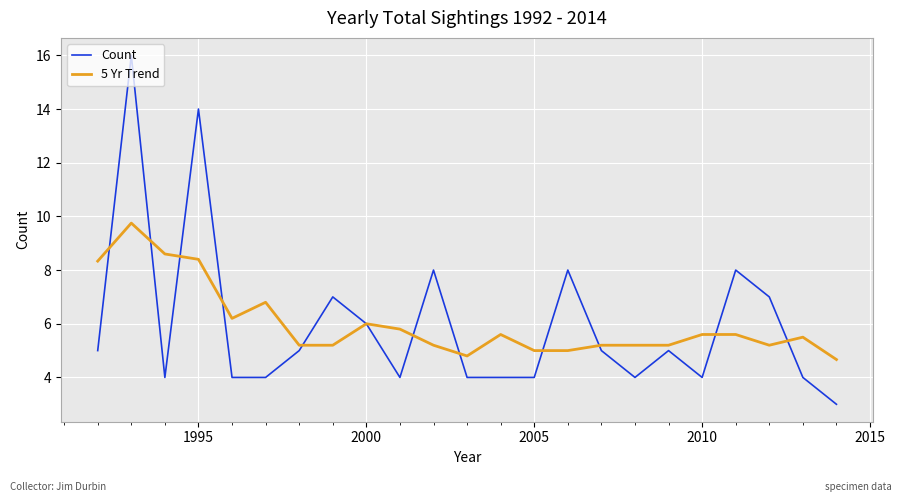

What is the sum of all 5 Yr Trend values?

138.1